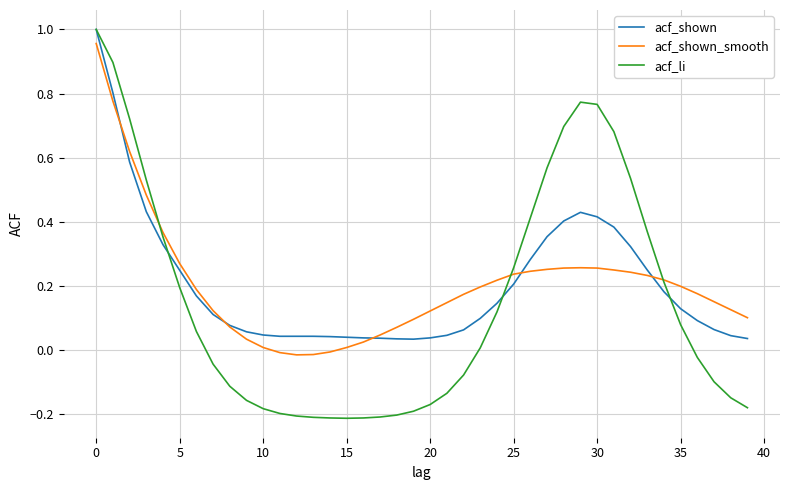

Which series has the largest range (max minus min)?

acf_li